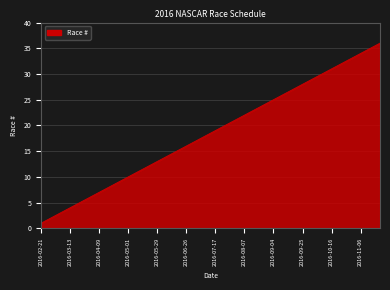

True or false: there are more than 0 points higher than both neighbors.

False